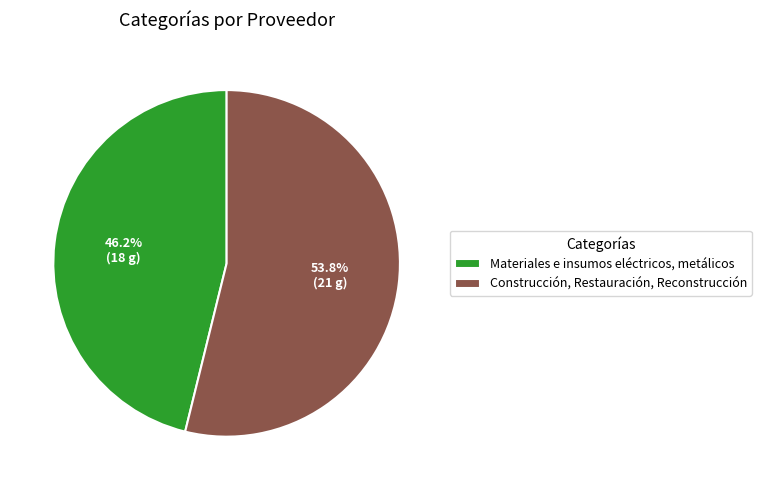

Does any single category account for the majority?

Yes